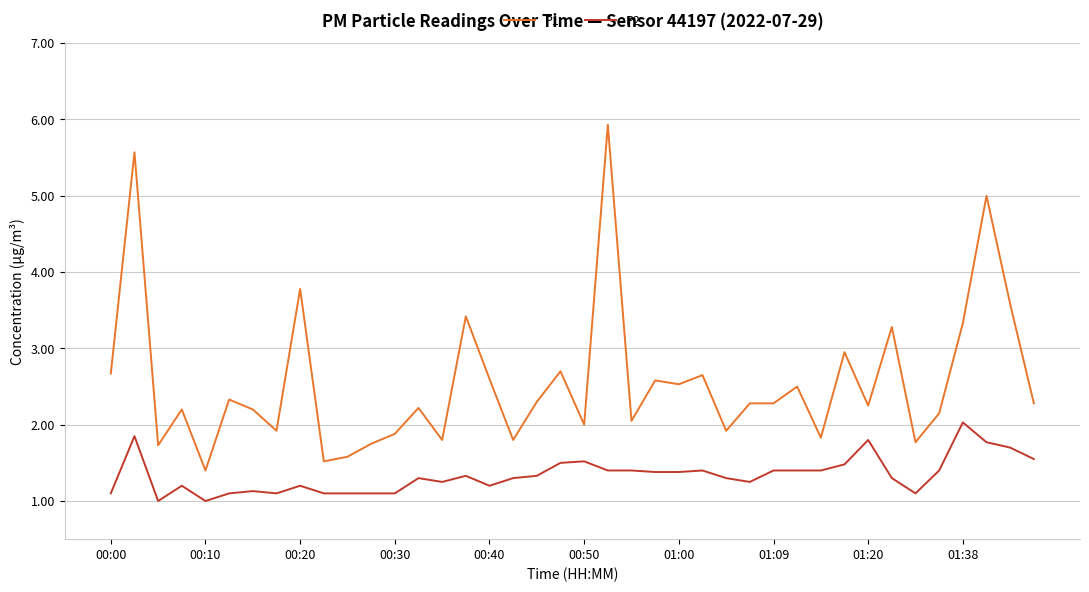

Which series has the widest spread of values?

P1